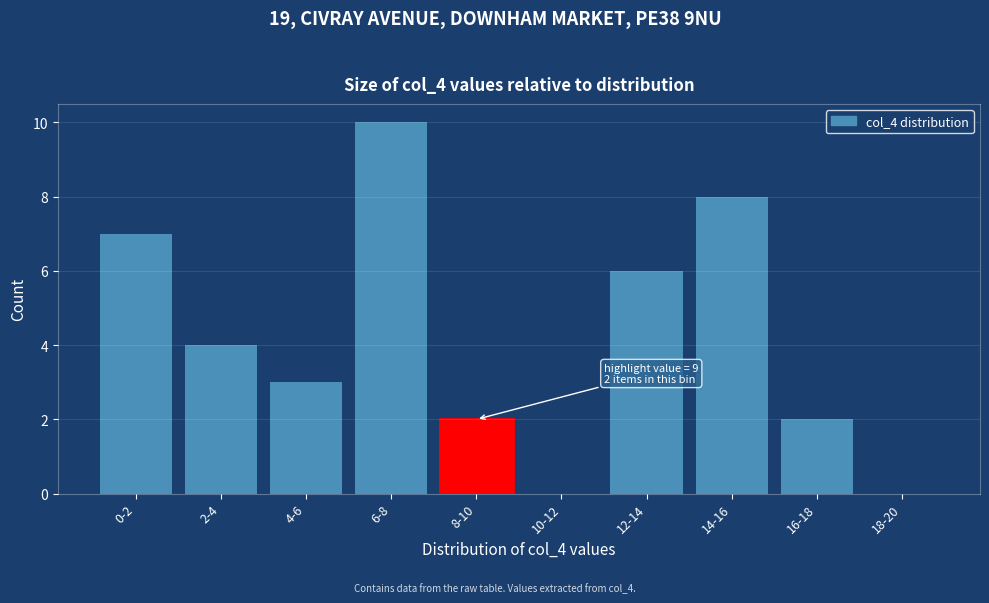

Reading left to right, what are all the values shown in this chart?

0-2=7	2-4=4	4-6=3	6-8=10	8-10=2	10-12=0	12-14=6	14-16=8	16-18=2	18-20=0